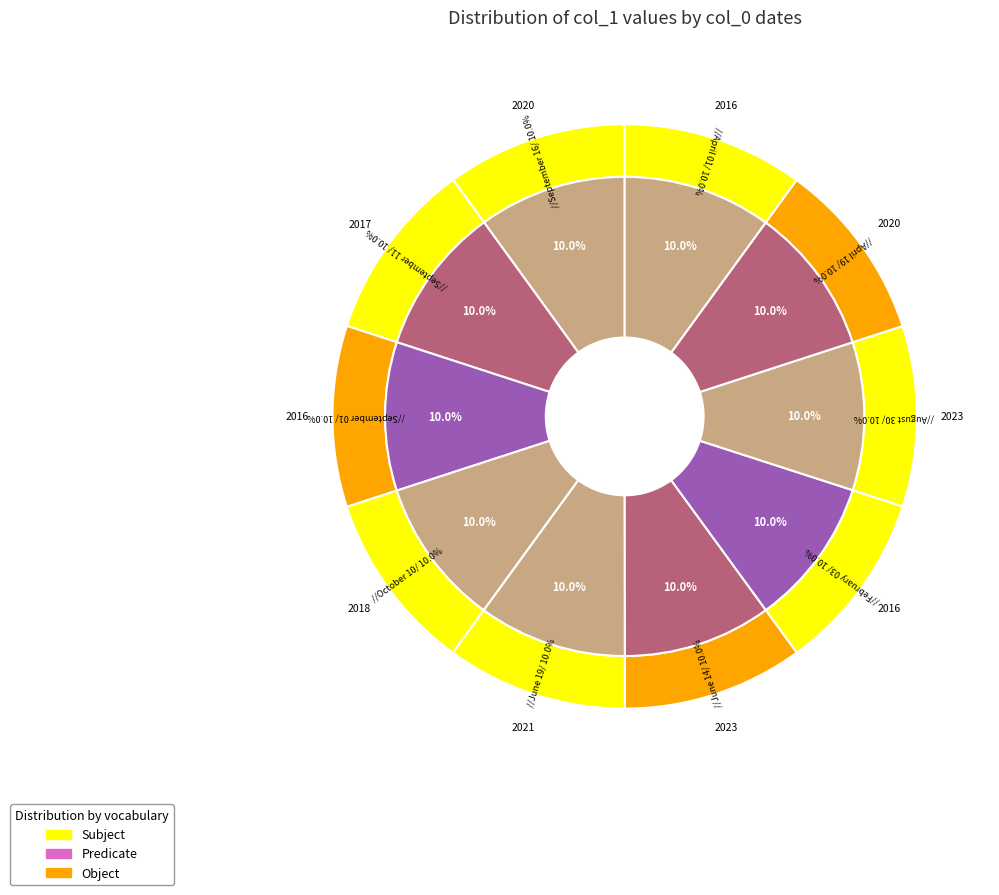

Does any single category account for the majority?

No